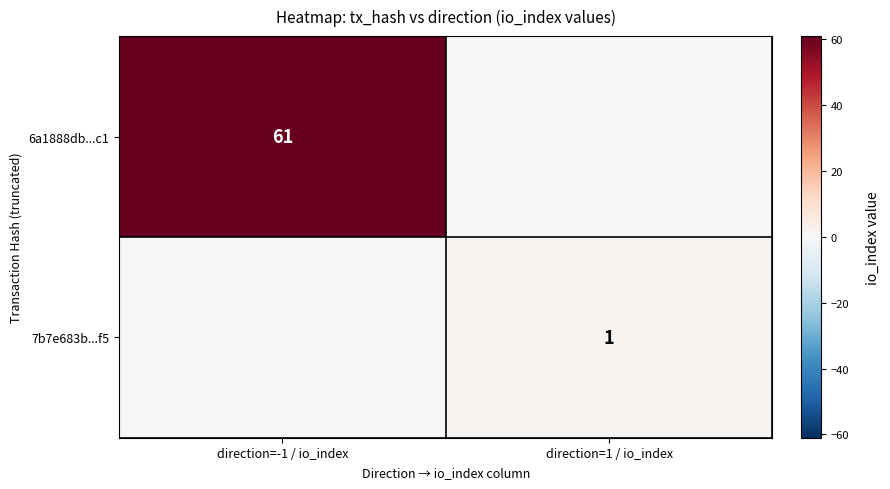

True or false: 6a1888db...c1 has a value of 61 at direction=-1 / io_index.

True